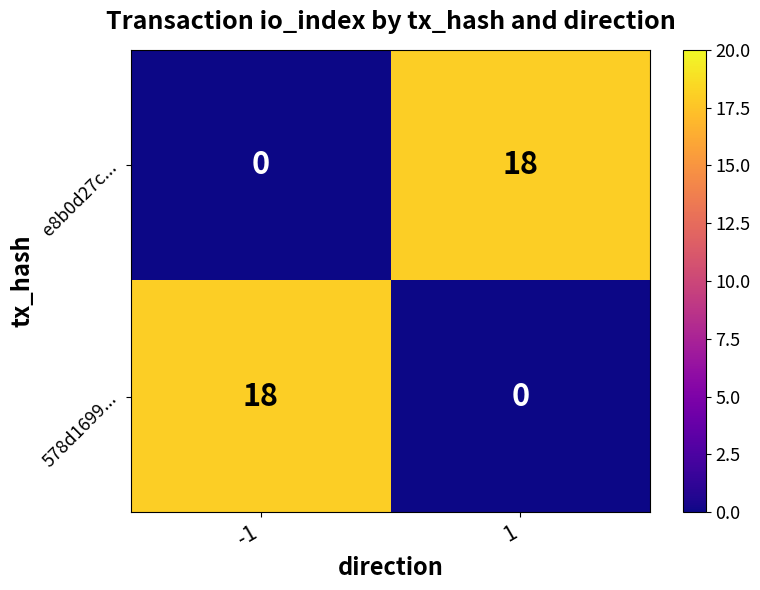

What is the maximum value for e8b0d27c...?

18